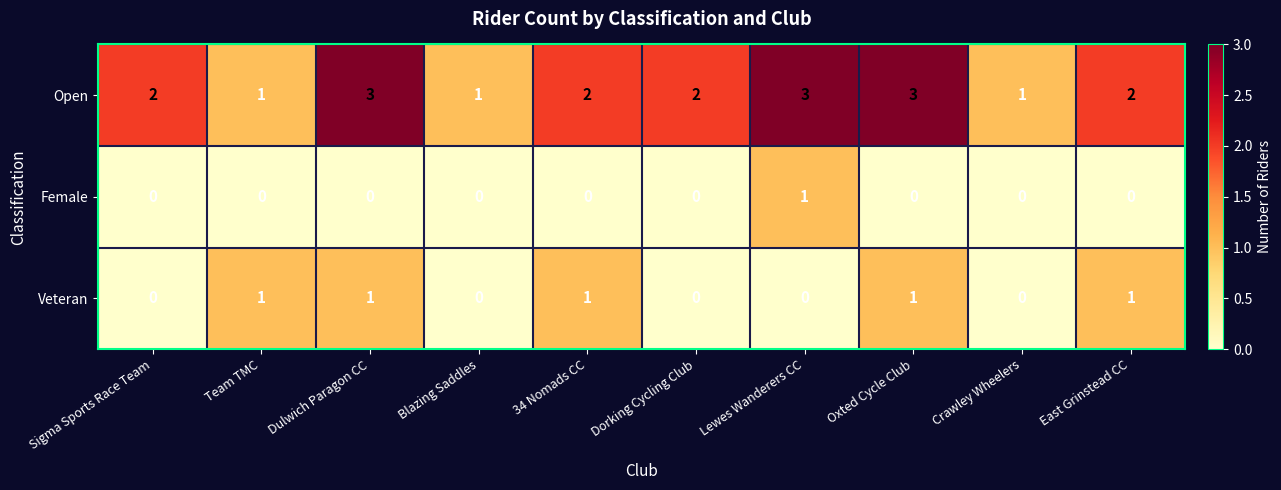

Which series has the largest range (max minus min)?

Open